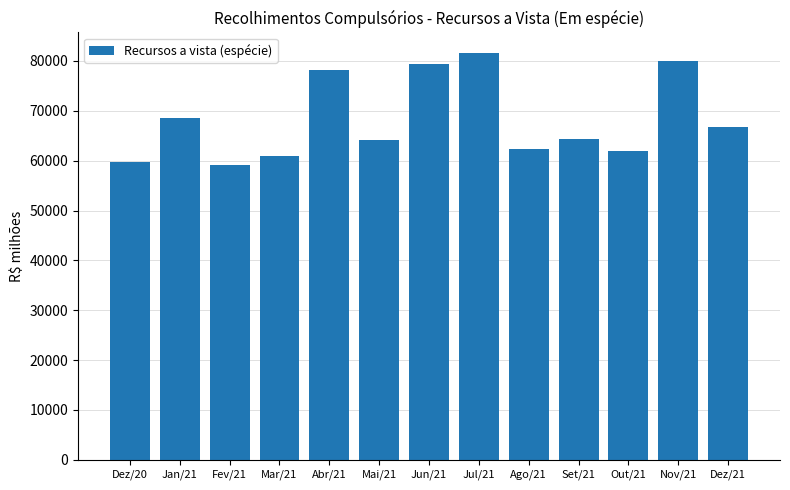

Approximately how many times larger is the value at Out/21 compared to Fev/21?

1.0